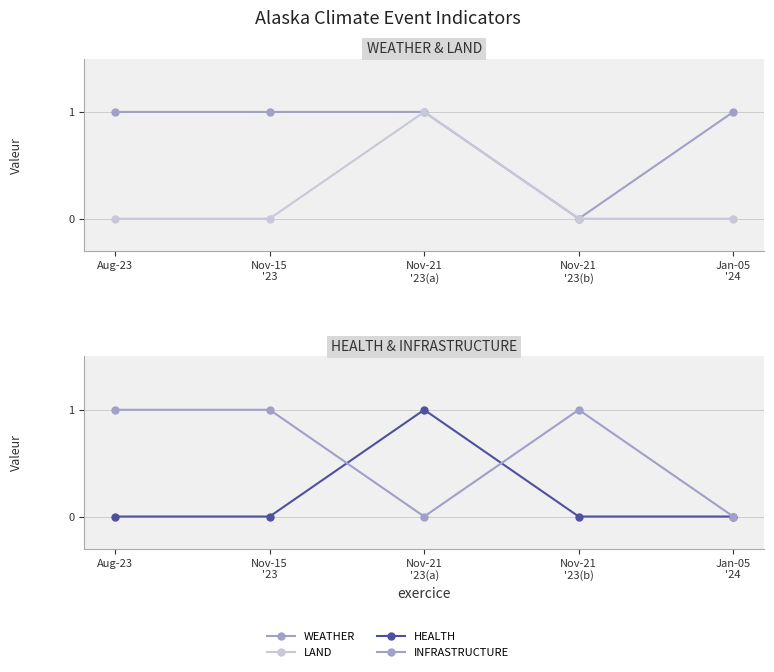

What is the total value across all series at Nov-21
'23(b)?

1